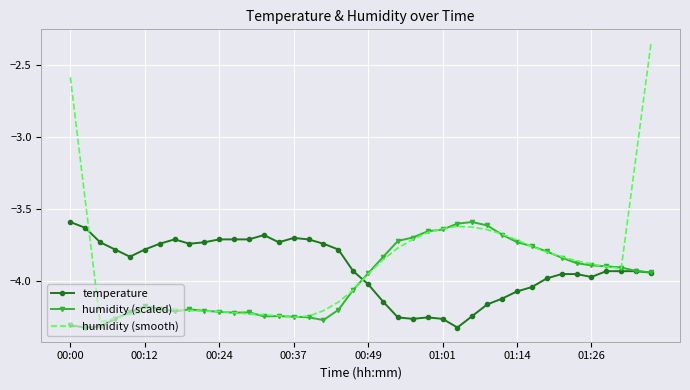

Which series has the widest spread of values?

humidity (smooth)